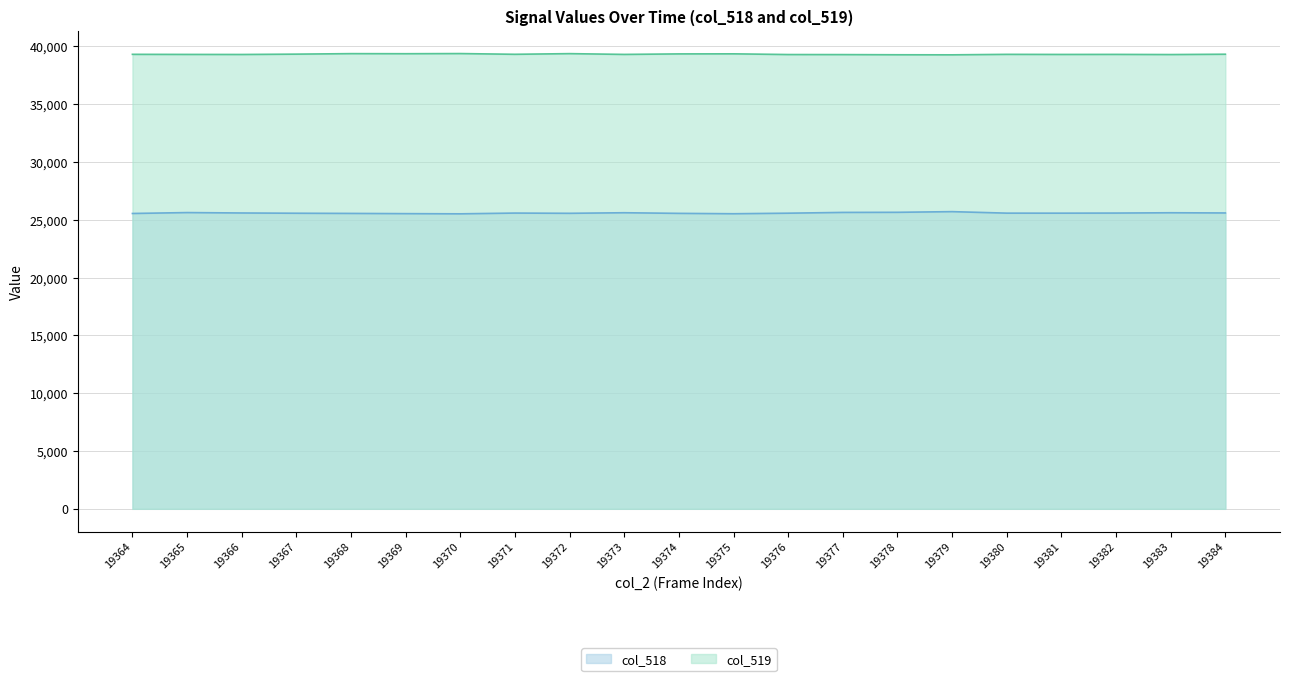

Reading left to right, what are all the values shown in this chart?

col_518: 19364=25550	19365=25628	19366=25593	19367=25571	19368=25555	19369=25536	19370=25520	19371=25585	19372=25565	19373=25614	19374=25560	19375=25527	19376=25575	19377=25642	19378=25651	19379=25709	19380=25579	19381=25577	19382=25586	19383=25613	19384=25595
col_519: 19364=39318	19365=39310	19366=39305	19367=39335	19368=39378	19369=39371	19370=39384	19371=39321	19372=39378	19373=39311	19374=39355	19375=39361	19376=39300	19377=39295	19378=39281	19379=39275	19380=39316	19381=39308	19382=39312	19383=39299	19384=39327